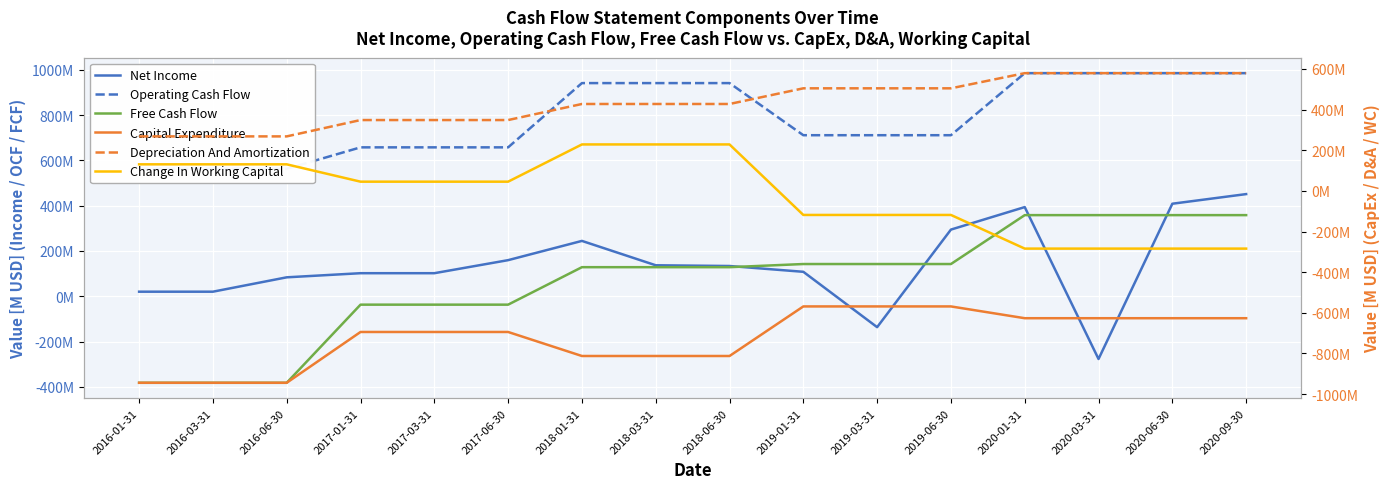

What is the difference between the Free Cash Flow values at 2019-03-31 and 2017-01-31?

179.3